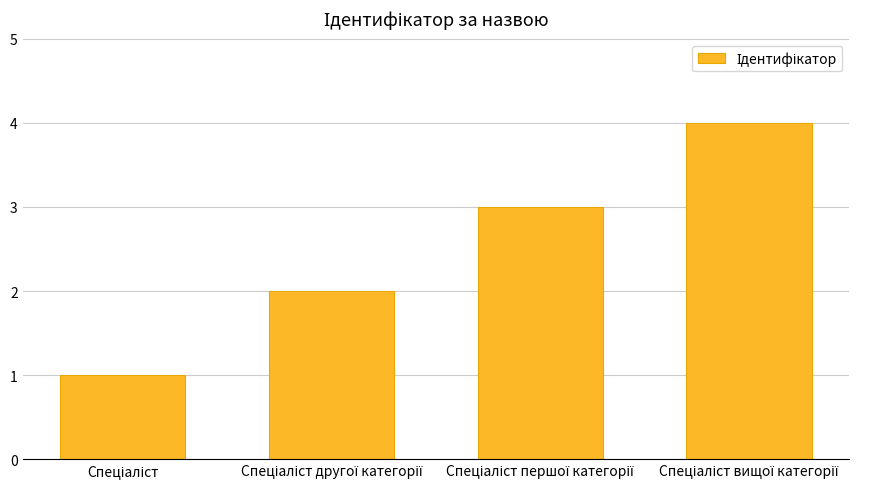

Reading left to right, what are all the values shown in this chart?

1	2	3	4